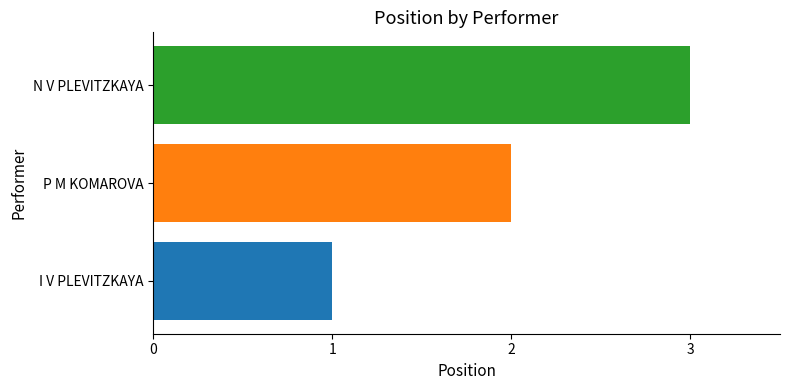

How many categories are shown in the chart?

3